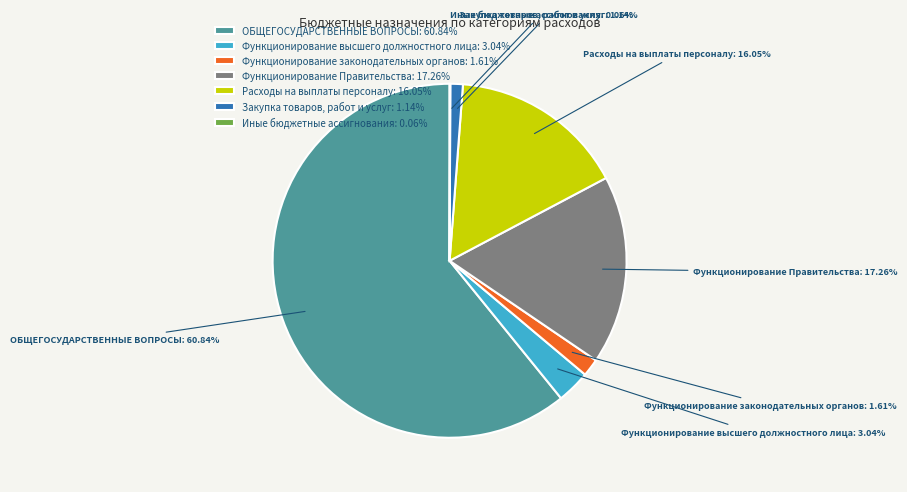

To the nearest percent, what portion does Закупка товаров, работ и услуг represent?

1%